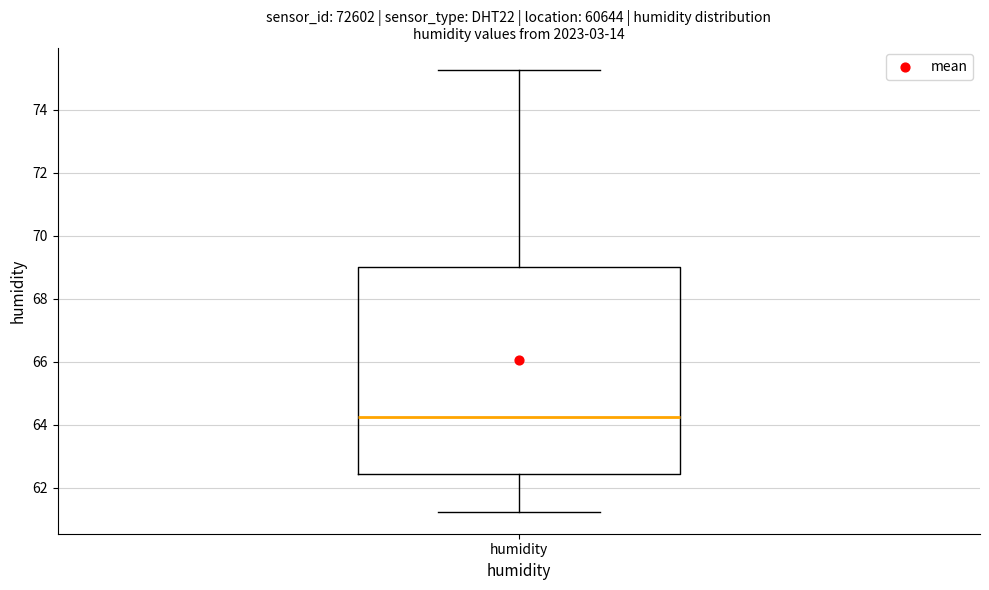

Read this box plot against the y-axis: the position of the median line, the range covered by the box, and the ends of both whiskers. The values are not printed on the chart, so give them approximately, as read against the axis.

median 64.2, box 62.4 to 69.0, whiskers 61.2 to 75.2